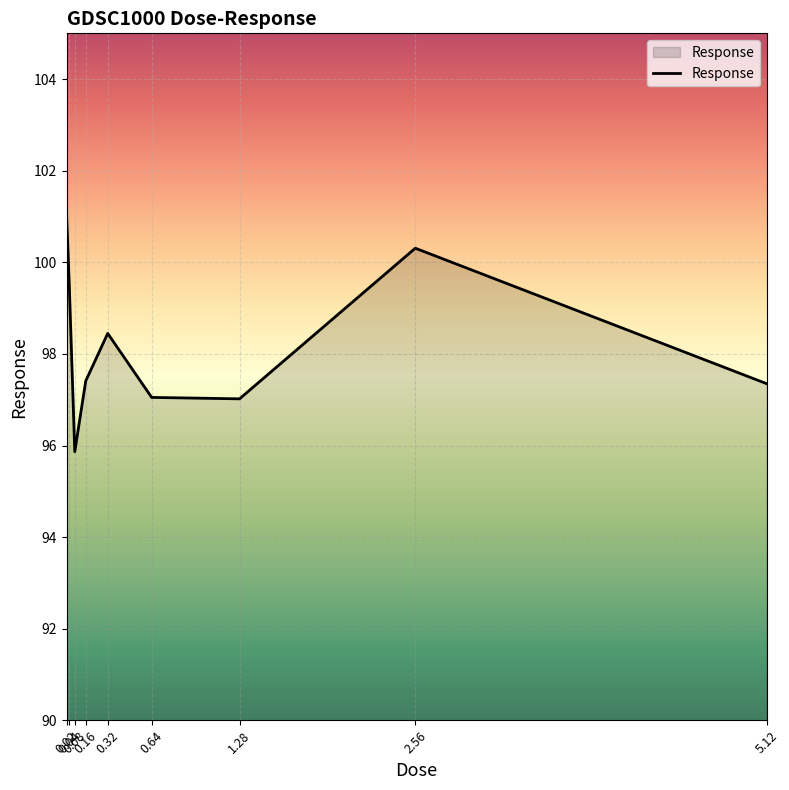

True or false: the data shows 154.3 at 2.56.

False